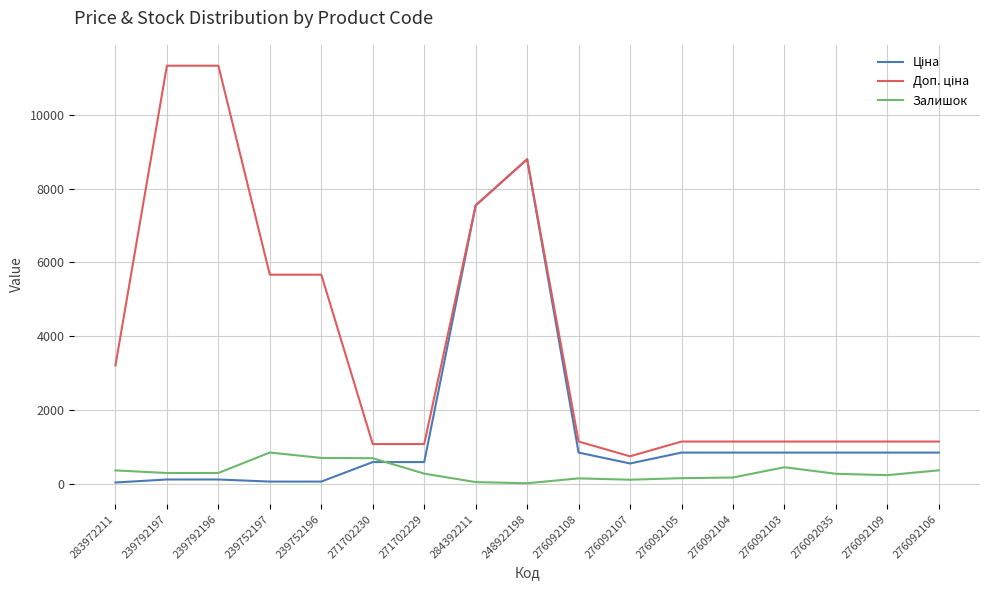

What is the maximum value shown in the chart?

11334.0